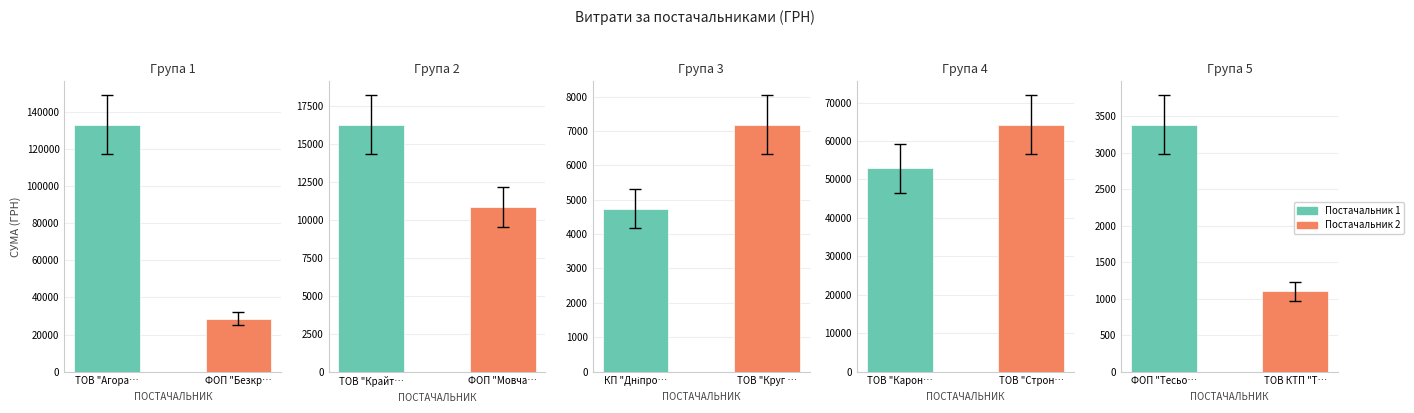

What is the change in value from ФОП "Мовчан Є.В." to ТОВ "Стронгділ"?

+53438.8